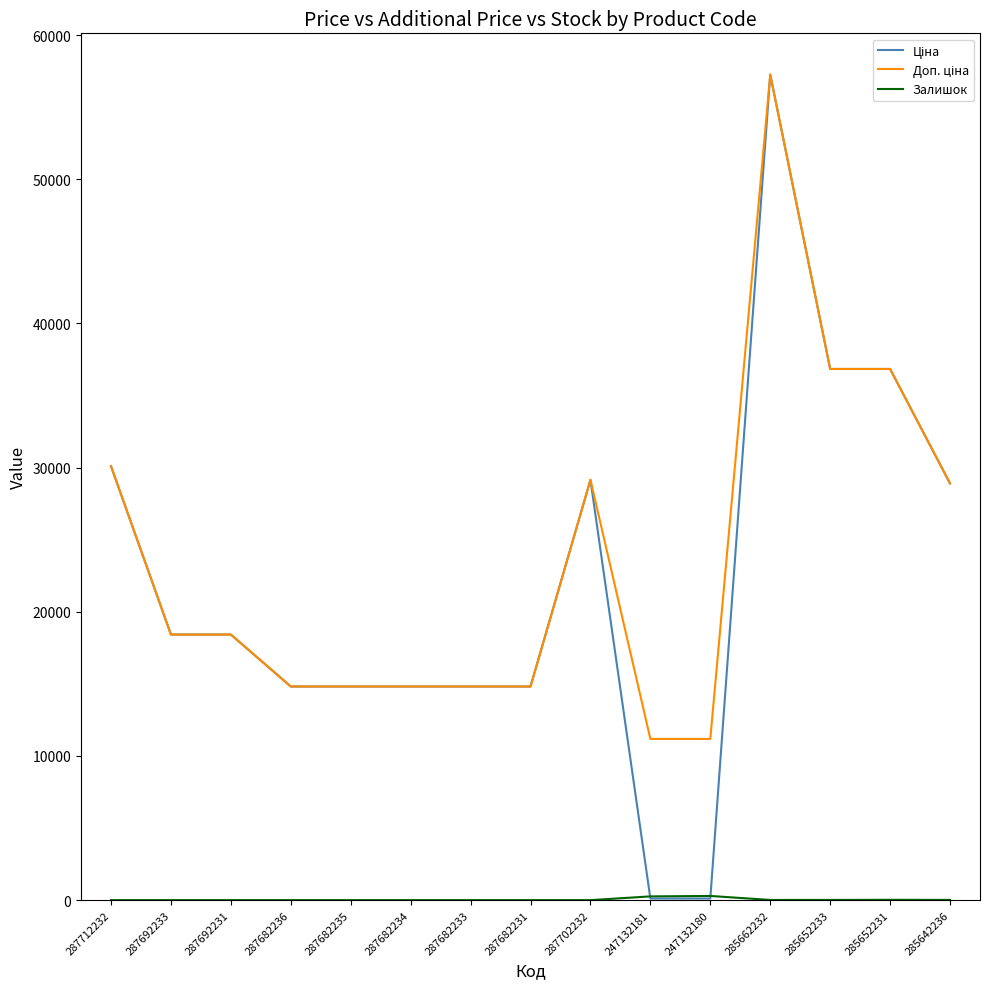

What is the total value across all series at 287702232?

58304.6